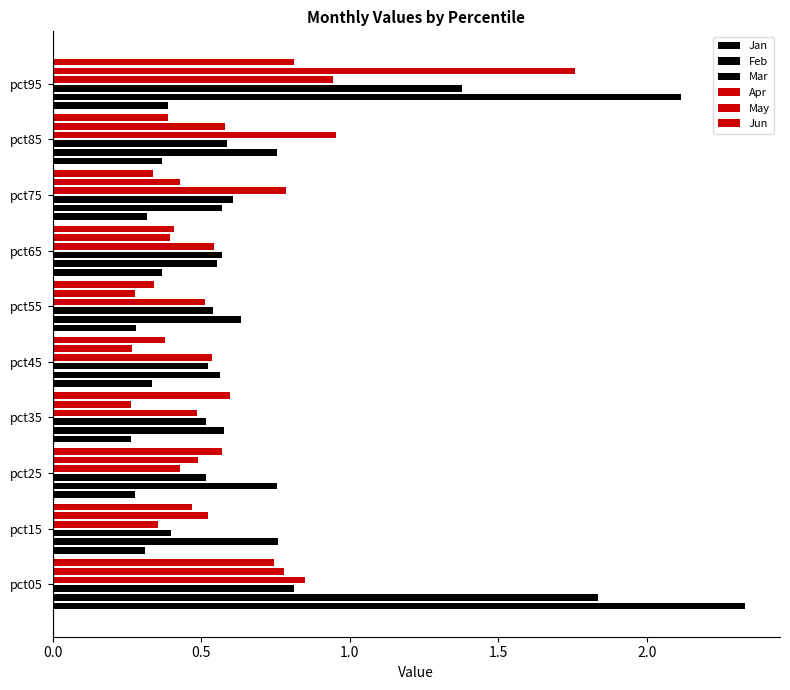

Rank the series at pct95 from lowest to highest value.

Jan, Jun, Apr, Mar, May, Feb